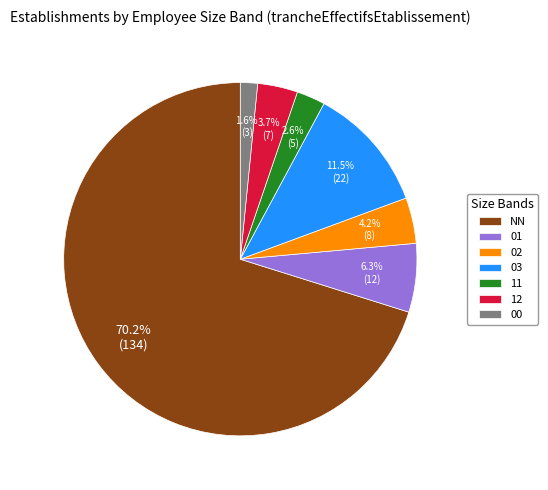

To the nearest percent, what percentage of the pie is 00?

2%